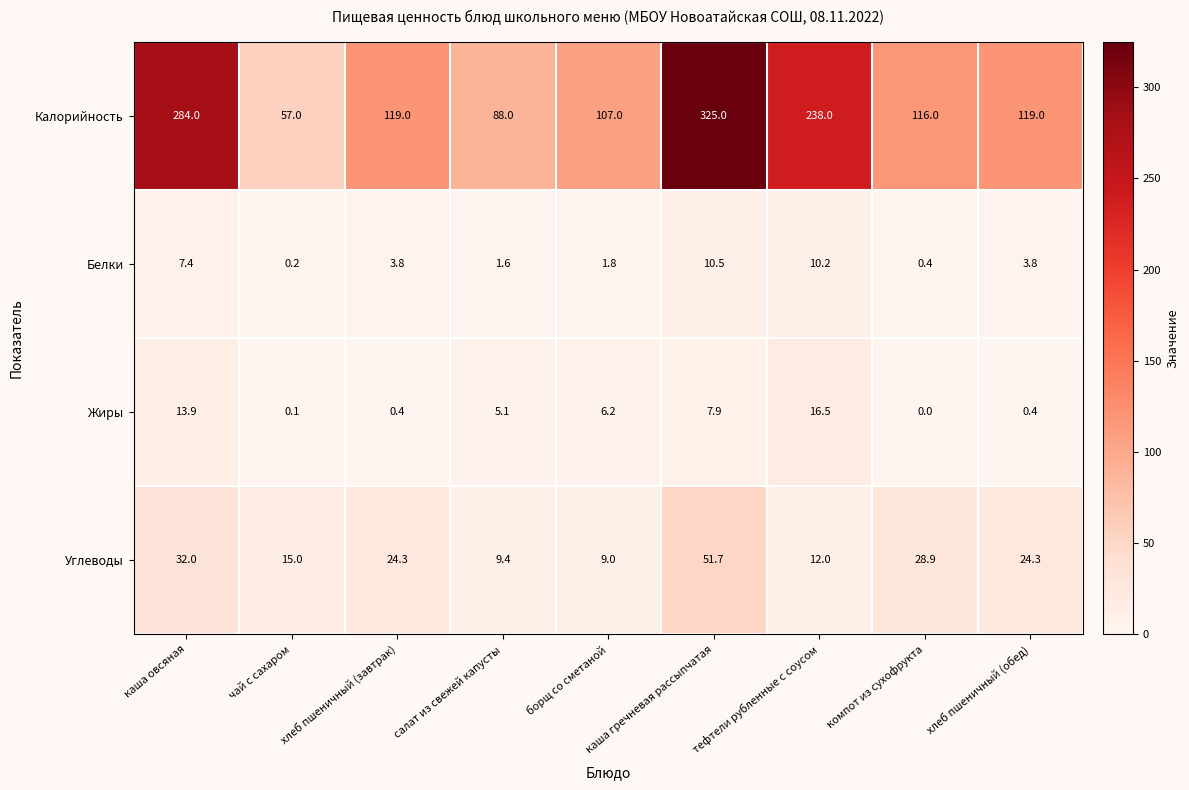

Where does the Жиры series first go above 5?

каша овсяная